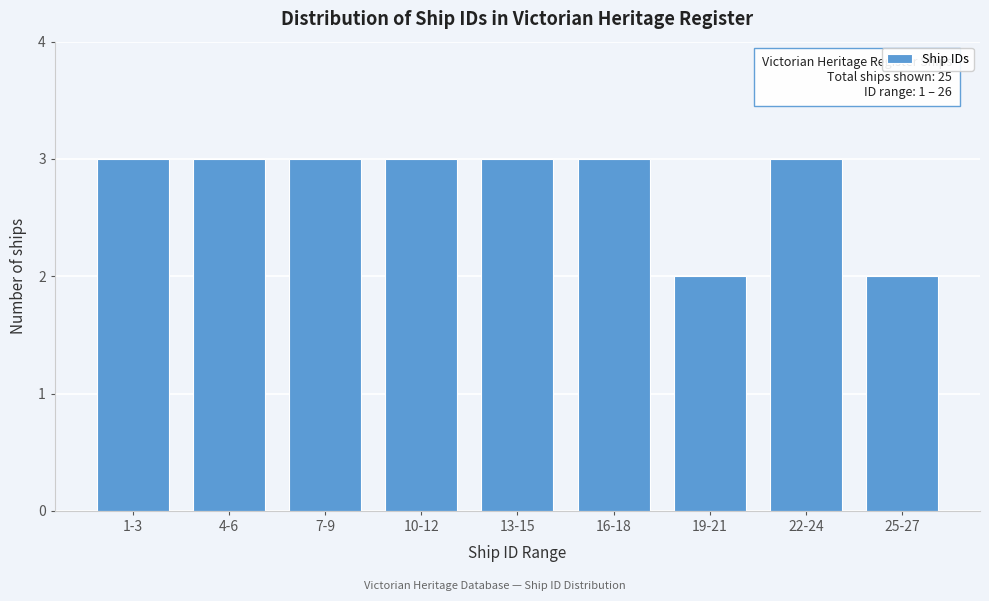

Reading left to right, list all the values displayed in this chart.

1-3=3	4-6=3	7-9=3	10-12=3	13-15=3	16-18=3	19-21=2	22-24=3	25-27=2